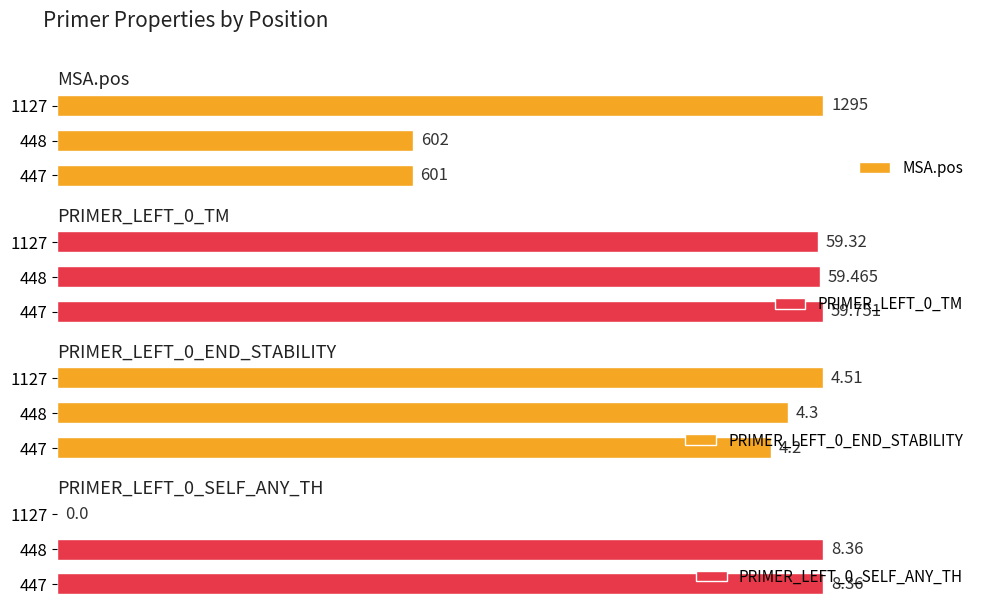

Between 0 and 2, which is larger?

2